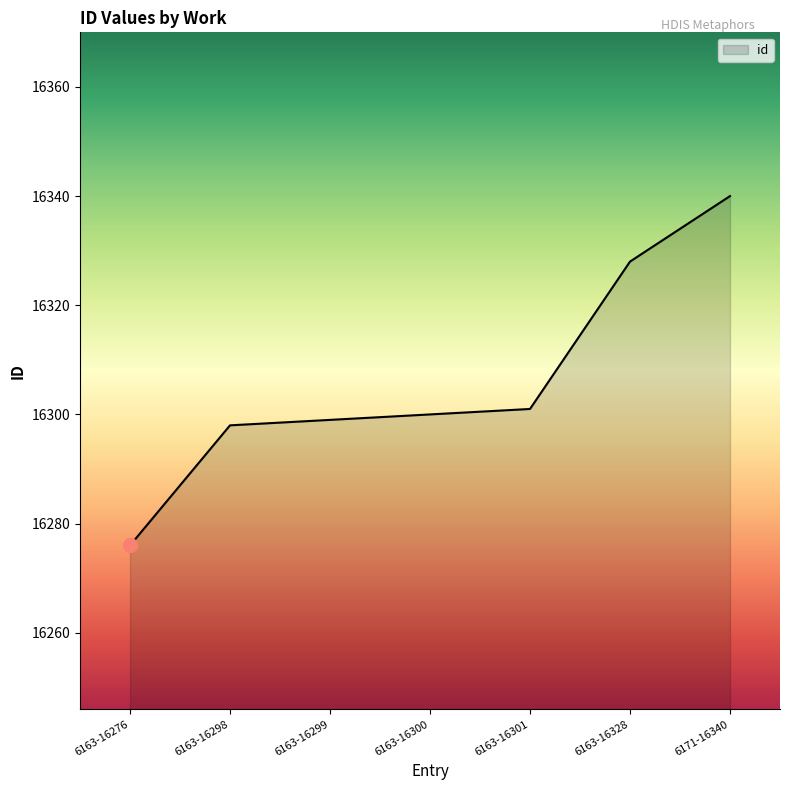

List the labels in order of value, largest first.

6171-16340, 6163-16328, 6163-16301, 6163-16300, 6163-16299, 6163-16298, 6163-16276